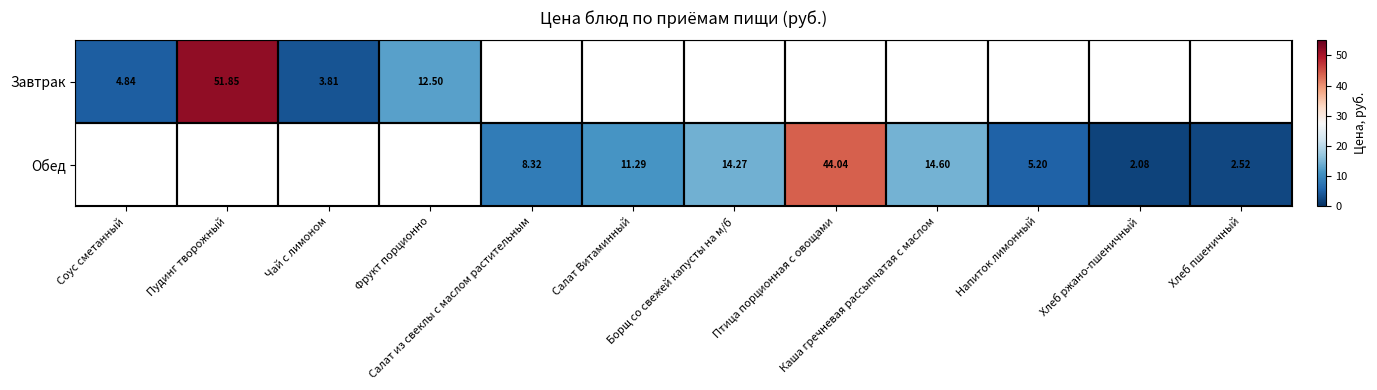

How many positive values does the Обед series have?

8